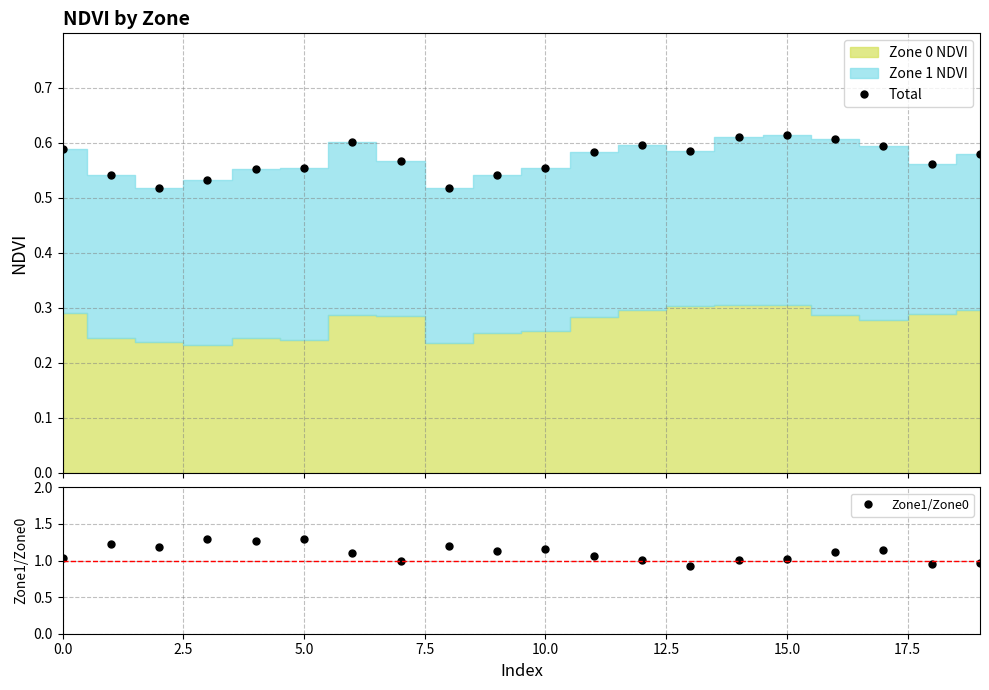

Reading left to right, what are all the values shown in this chart?

Total: 0.6	0.5	0.5	0.5	0.6	0.6	0.6	0.6	0.5	0.5	0.6	0.6	0.6	0.6	0.6	0.6	0.6	0.6	0.6	0.6
Zone1/Zone0: 1.0	1.2	1.2	1.3	1.3	1.3	1.1	1.0	1.2	1.1	1.2	1.1	1.0	0.9	1.0	1.0	1.1	1.1	1.0	1.0